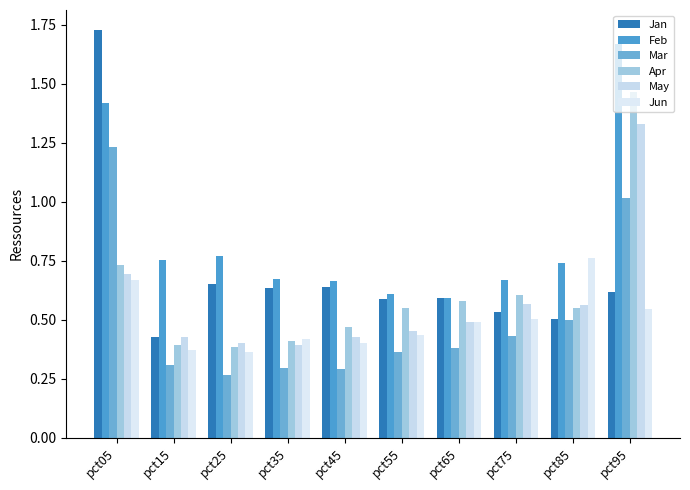

Which series has the widest spread of values?

Jan